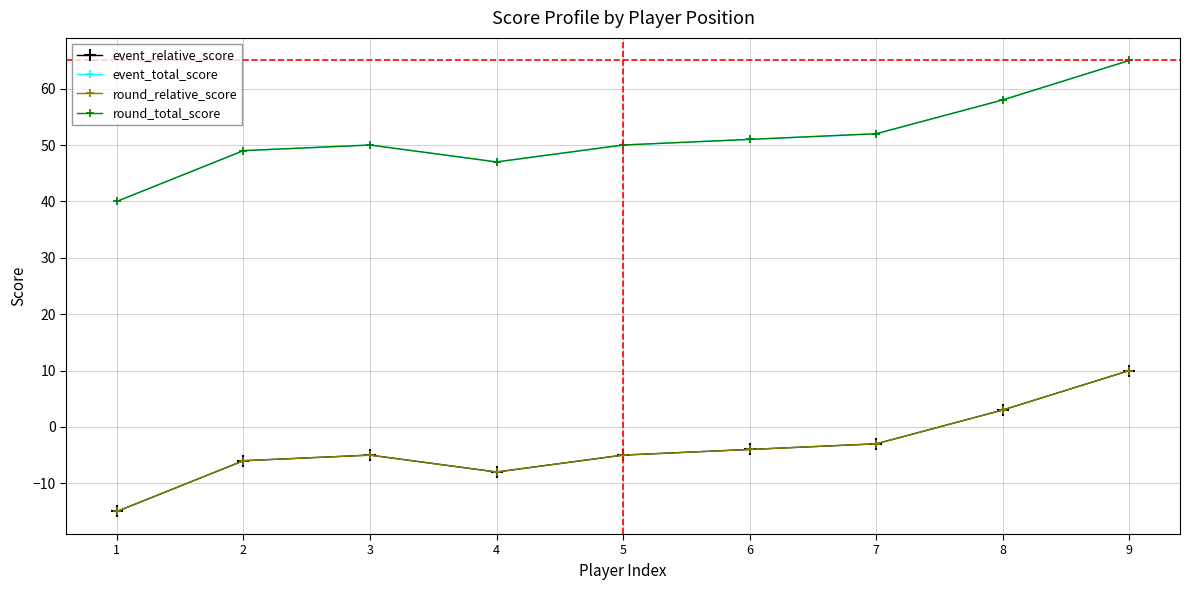

True or false: round_total_score has more than 1 interior local peaks.

False